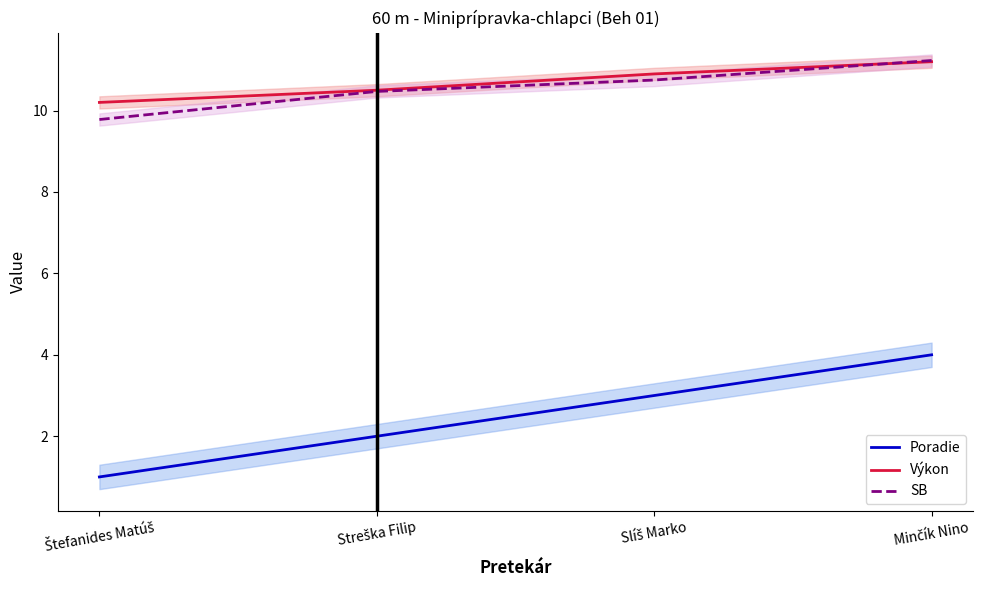

What is the minimum value for Poradie?

1.0